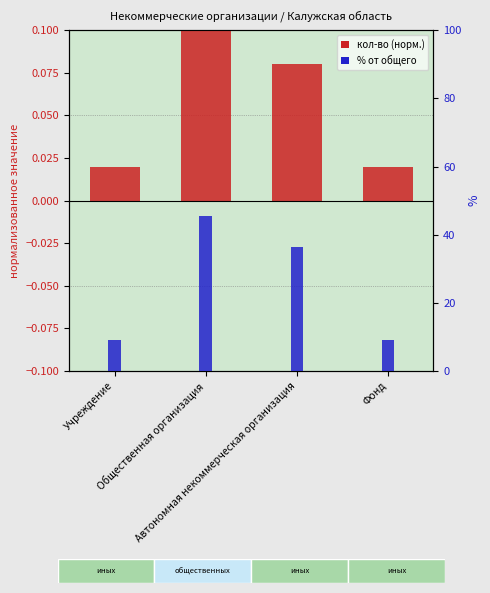

Which label corresponds to the smallest value in the chart?

Учреждение